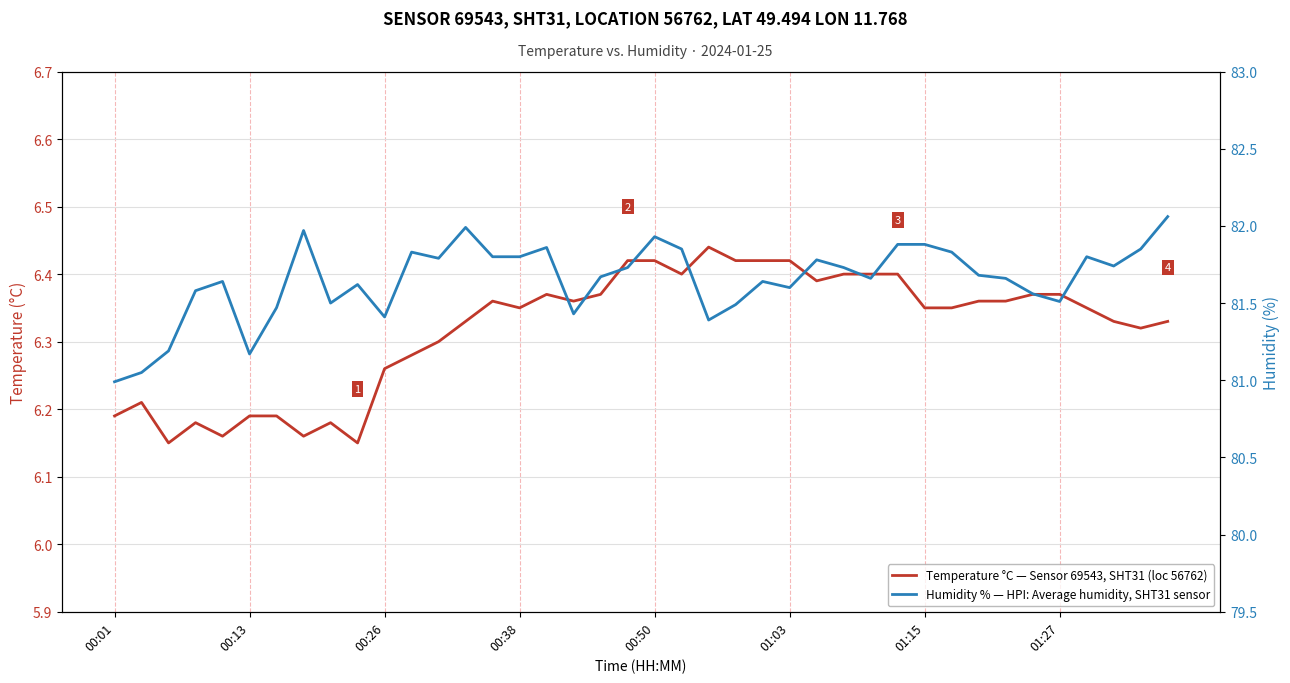

What is the value of the Humidity % — HPI: Average humidity, SHT31 sensor point at the 37th from the left?

81.8